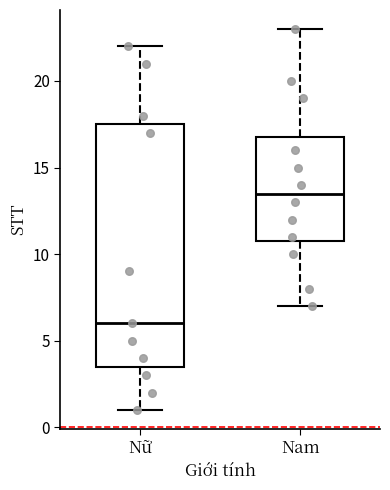

Where does the upper whisker of the box for Nữ end on the y-axis? The values are not printed on the chart, so give them approximately, as read against the axis.

22.0